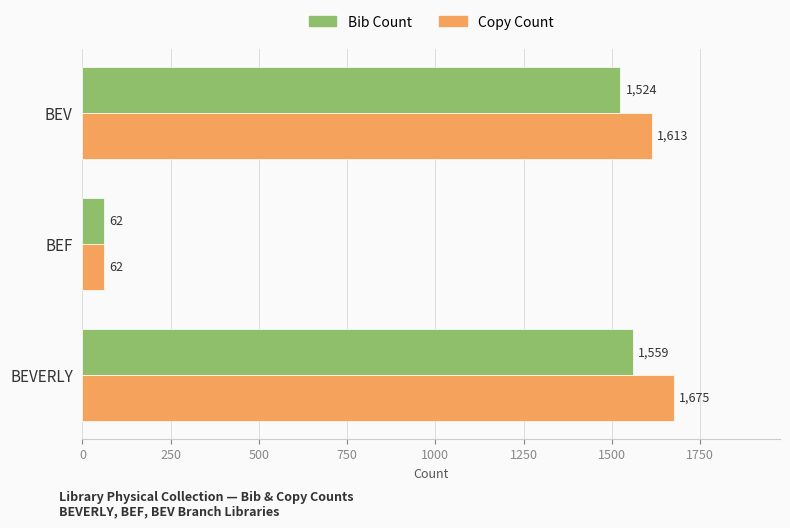

The Bib Count series shows 1559 at BEVERLY. True or false?

True